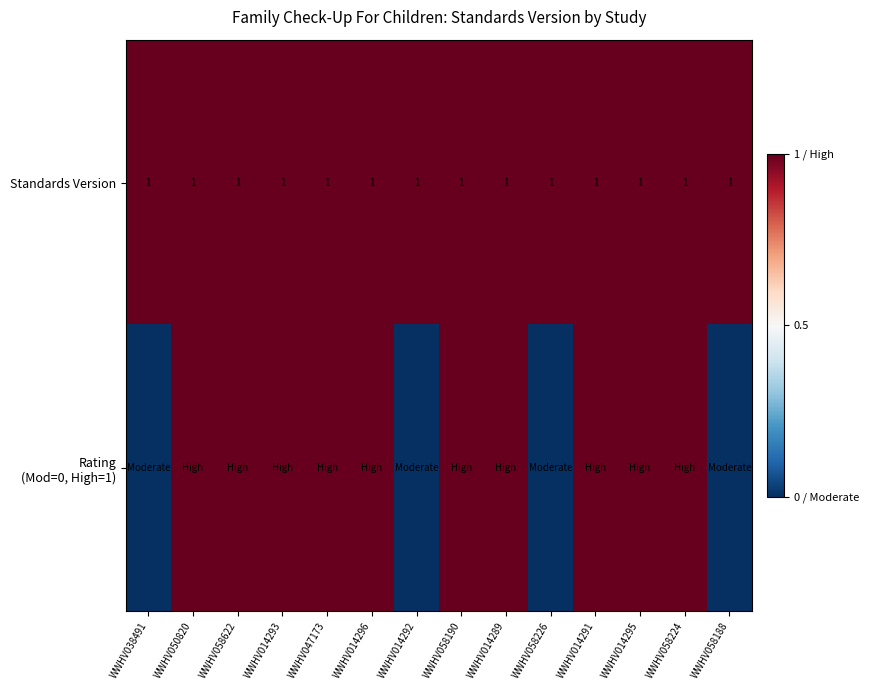

The Standards Version series shows 0 at WWHV050820. True or false?

False